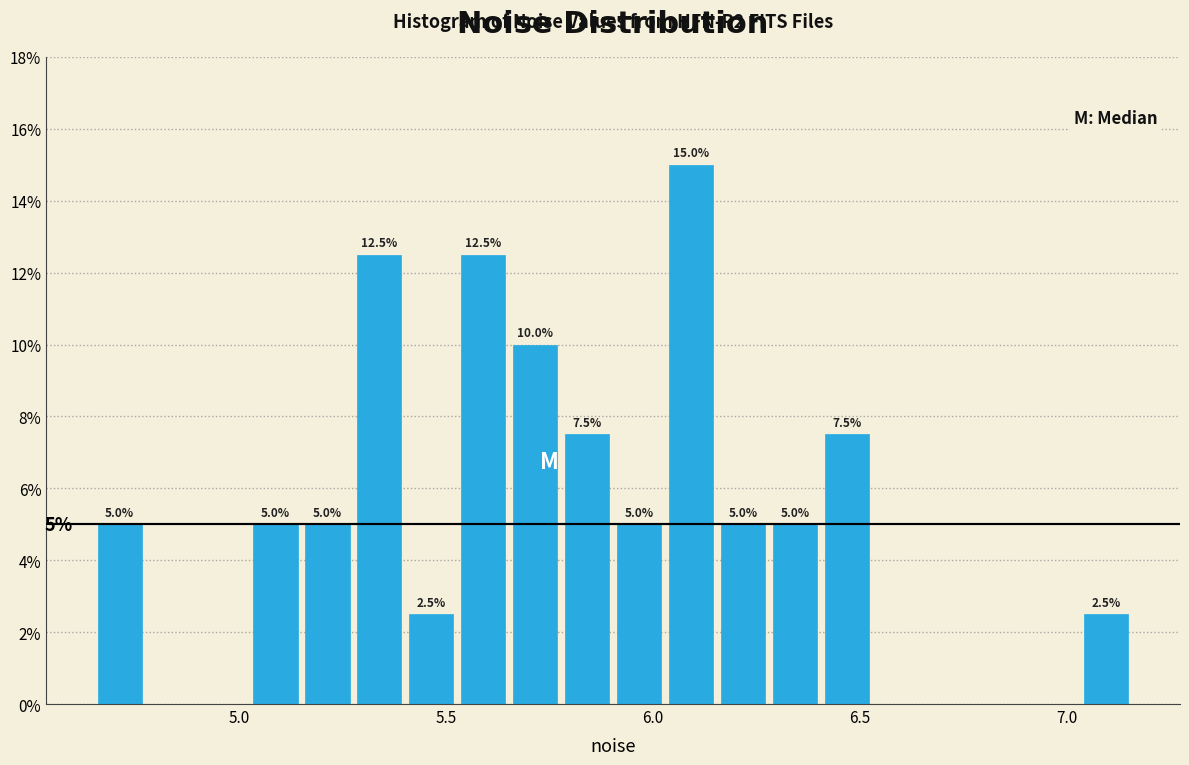

Around what value on the x-axis is the tallest bar? Give the approximate position of its centre, as read against the axis.

6.10